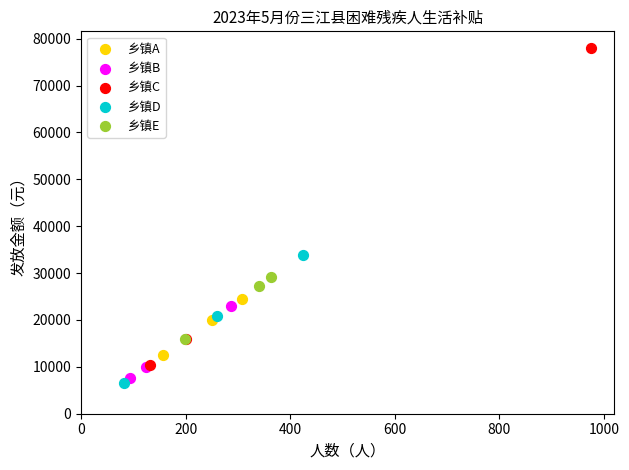

Which series has the widest spread of Y values?

乡镇C